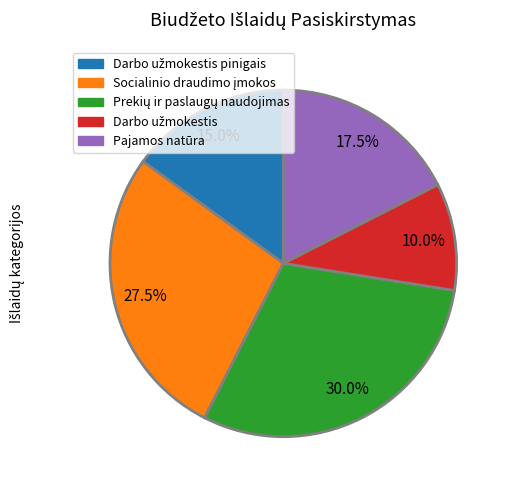

Does any single category account for the majority?

No